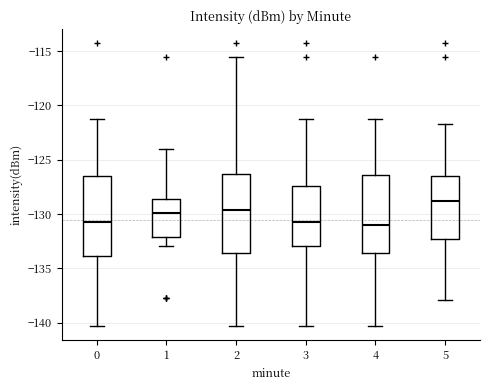

Reading left to right, read every box against the y-axis: the position of its median line, the range the box covers, and the ends of its whiskers. The values are not printed on the chart, so give them approximately, as read against the axis.

0: median -130.5, box -134.0 to -126.5, whiskers -140.5 to -121.5
1: median -130.0, box -132.0 to -128.5, whiskers -133.0 to -124.0
2: median -129.5, box -133.5 to -126.5, whiskers -140.5 to -115.5
3: median -130.5, box -133.0 to -127.5, whiskers -140.5 to -121.5
4: median -131.0, box -133.5 to -126.5, whiskers -140.5 to -121.5
5: median -129.0, box -132.5 to -126.5, whiskers -138.0 to -121.5